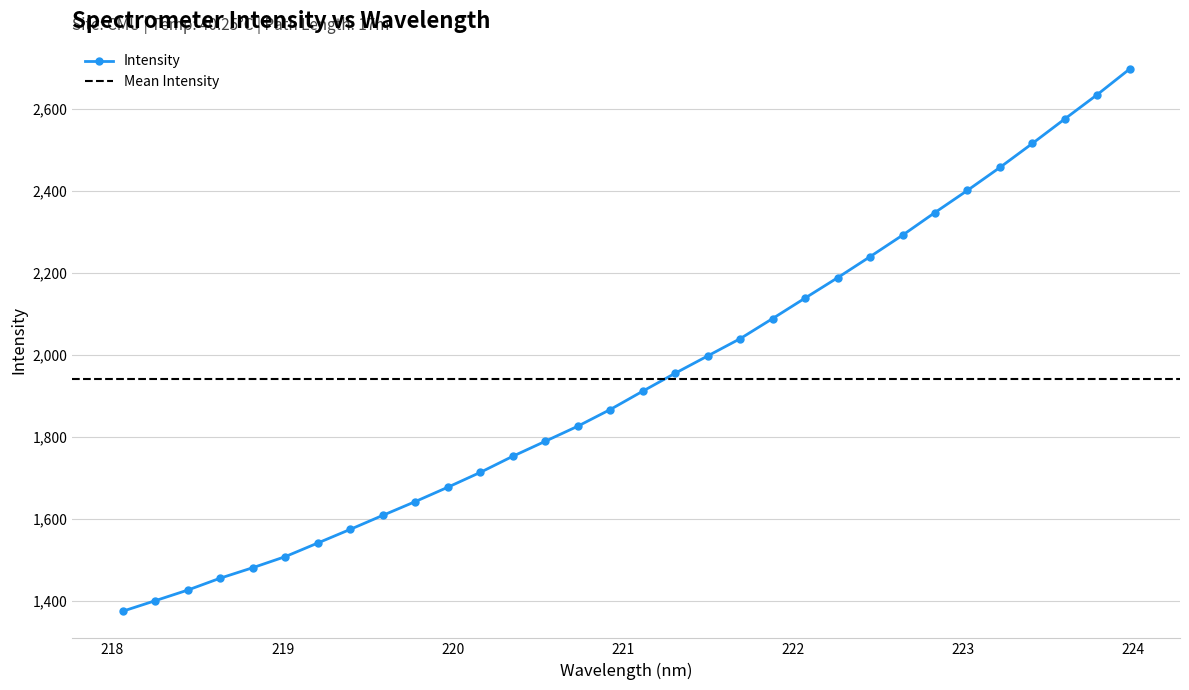

What is the label of the 20th point from the right?

220.3533